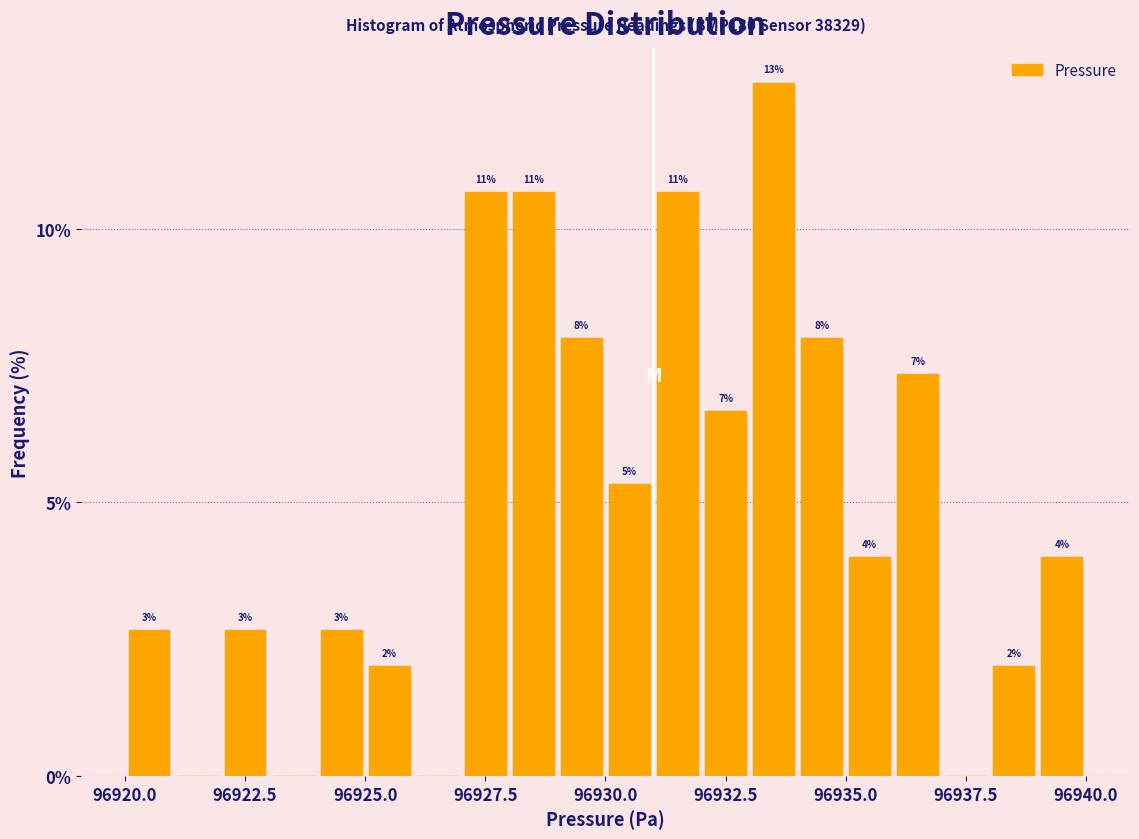

Around what value on the x-axis is the tallest bar? Give the approximate position of its centre, as read against the axis.

96933.5